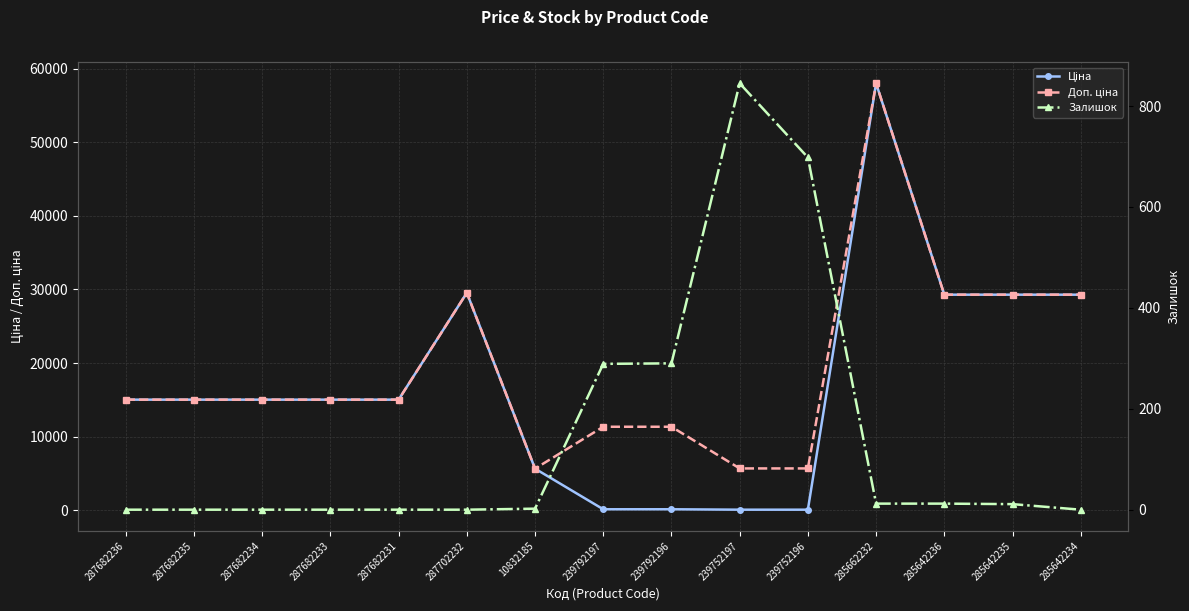

What is the total value across all series at 285642234?

58589.8